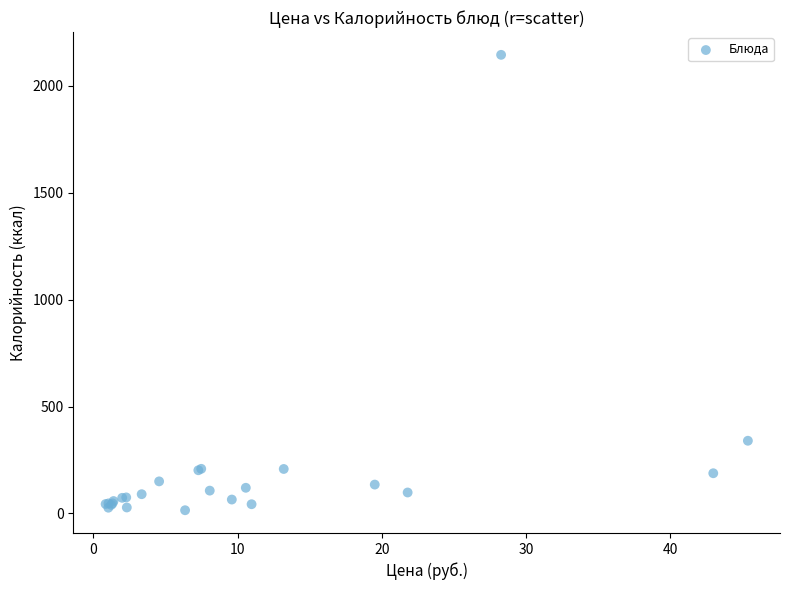

What Y value in the scatter plot is closest to 1080?

340.0